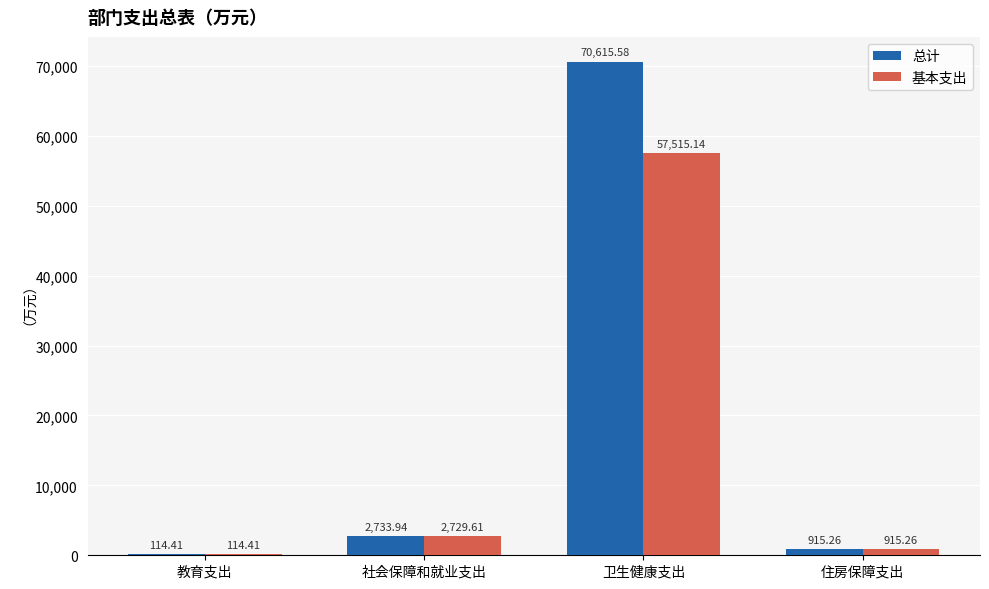

At which label is 总计 closest to 35364?

社会保障和就业支出